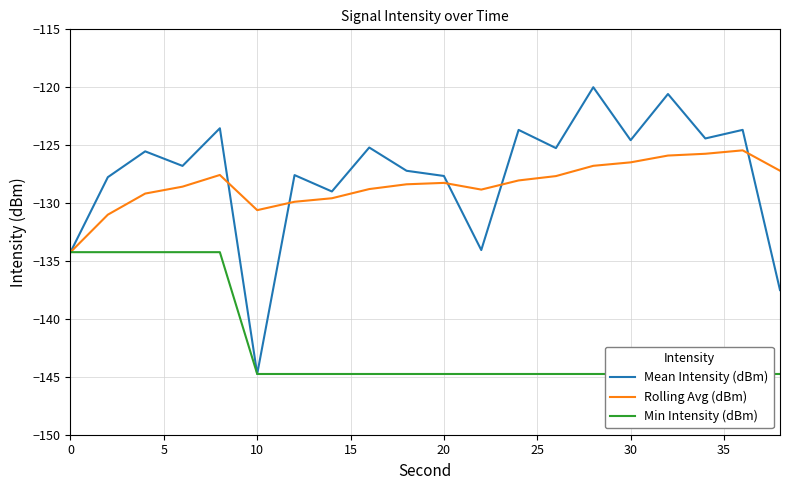

Which category has the lowest value in the Mean Intensity (dBm) series?

10